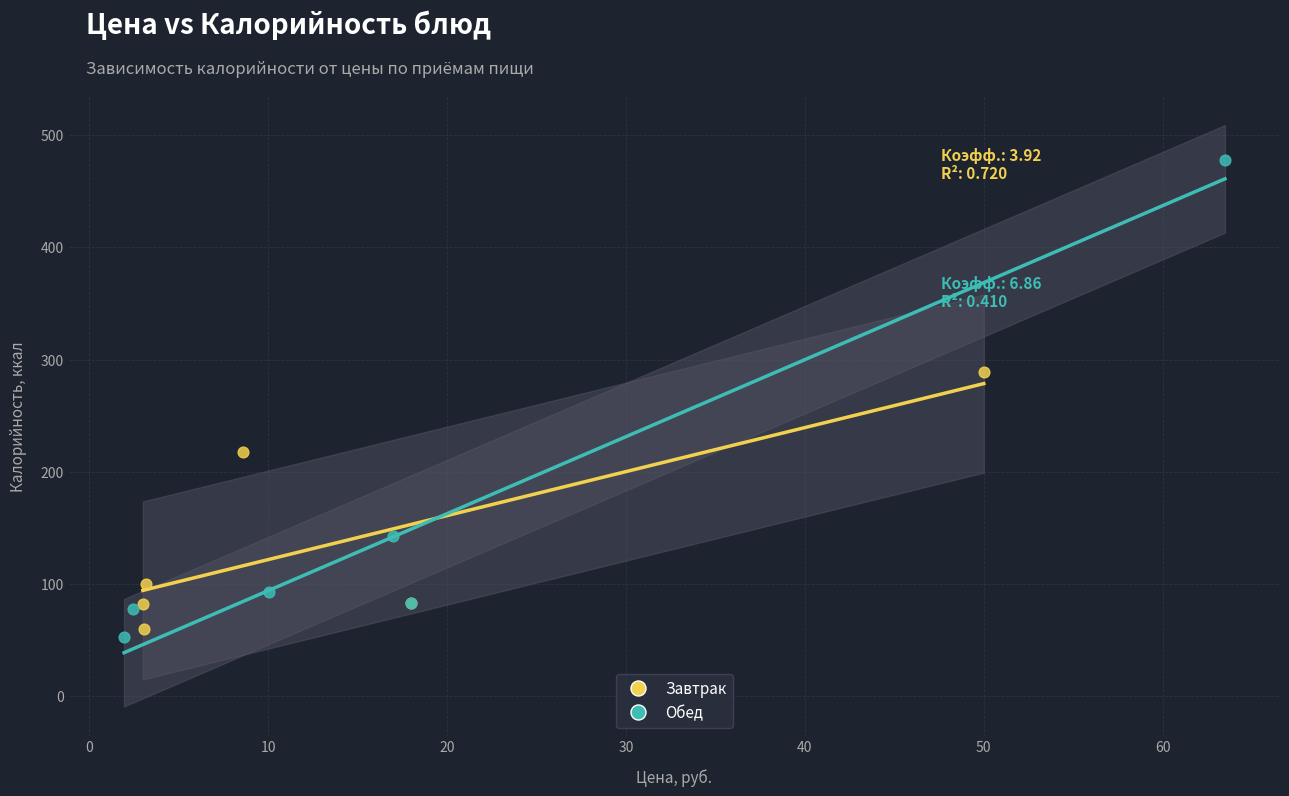

Which series reaches the maximum Y coordinate?

Обед